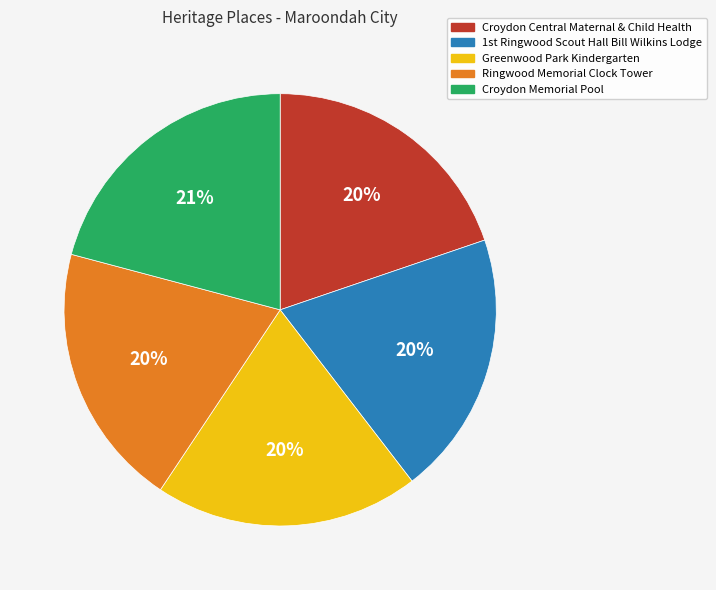

What percentage is the Ringwood Memorial Clock Tower slice, to the nearest percent?

20%